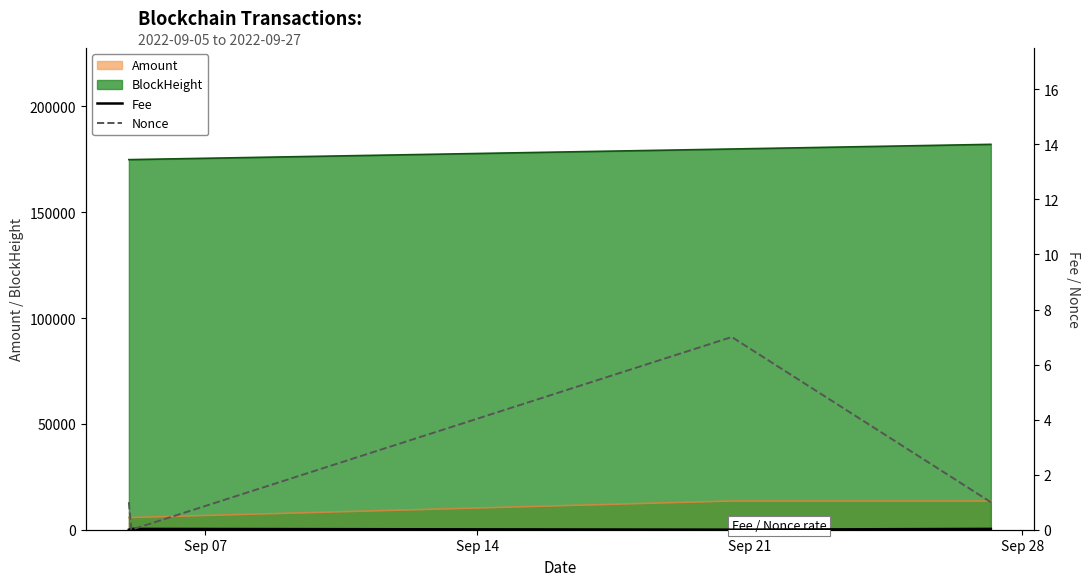

What is the difference between the maximum and minimum values in the Nonce series?

7.0